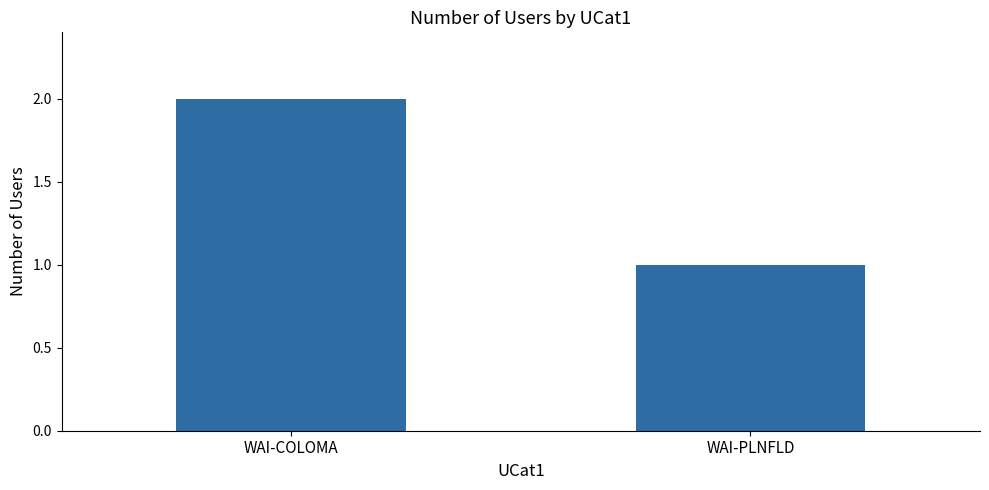

What is the change in value from WAI-COLOMA to WAI-PLNFLD?

-1